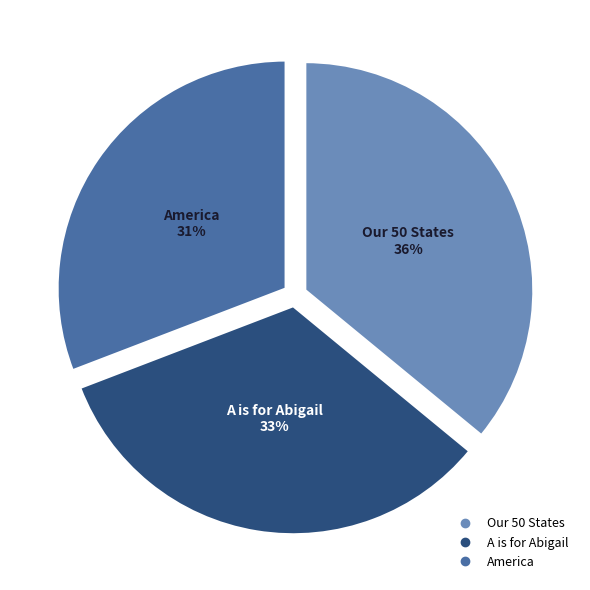

Rank the categories by value from highest to lowest.

Our 50 States, A is for Abigail, America